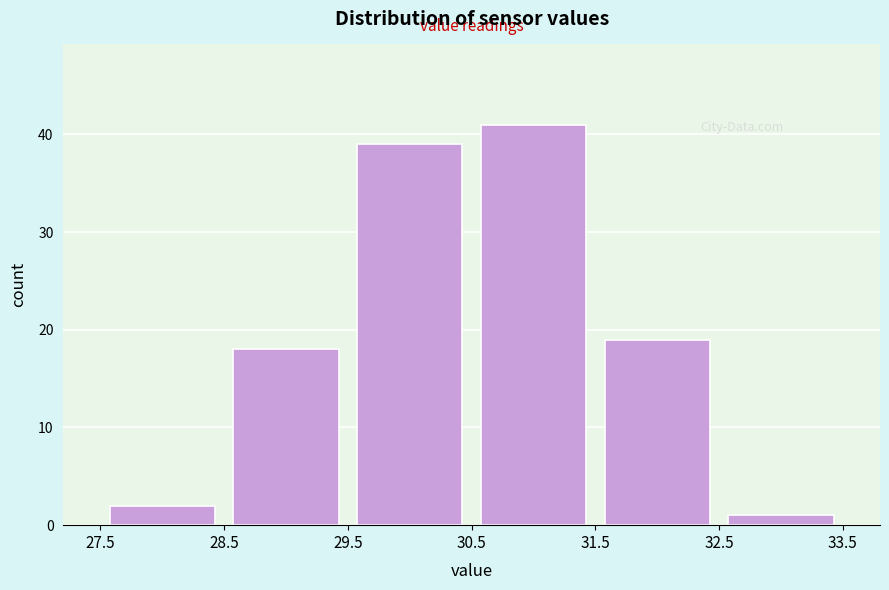

Reading left to right, transcribe this chart: for each bar, give the range it covers on the x-axis and its height. The values are not printed on the chart, so give them approximately, as read against the axis.

27.5 to 28.5: 2
28.5 to 29.5: 18
29.5 to 30.5: 39
30.5 to 31.5: 41
31.5 to 32.5: 19
32.5 to 33.5: 1